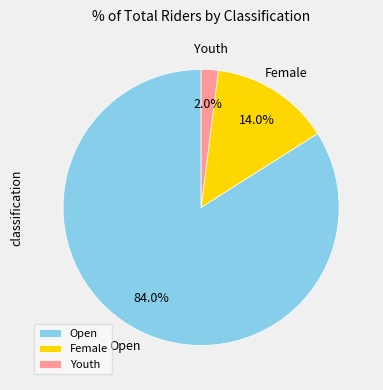

Count the number of slices in the pie.

3